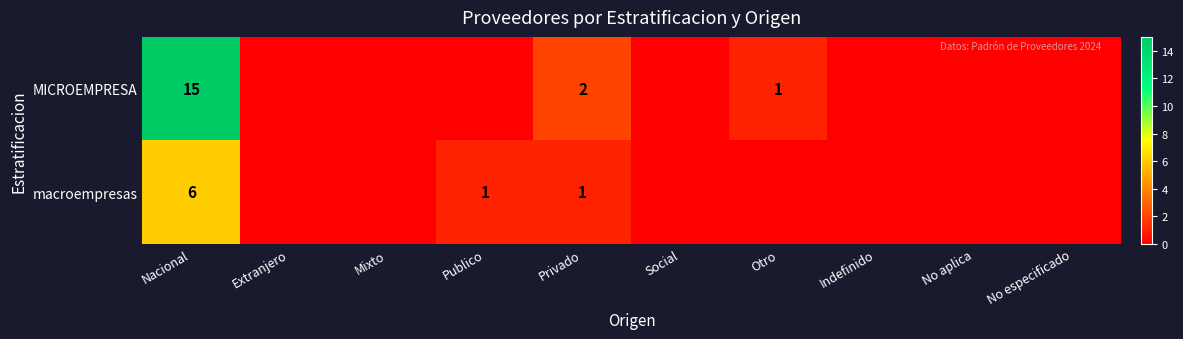

The value of MICROEMPRESA at Otro is 2. True or false?

False